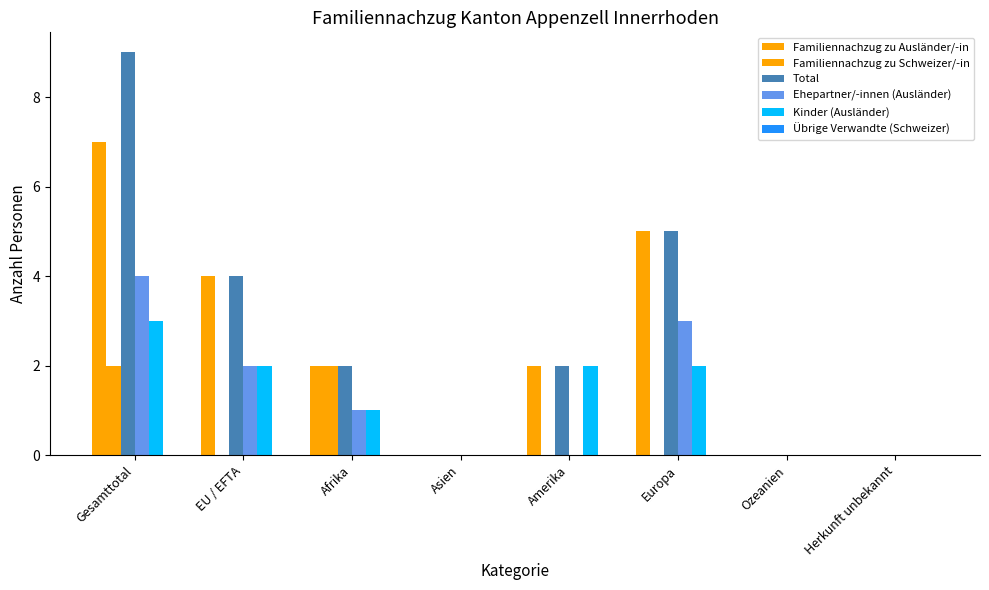

Are the bars horizontal?

No